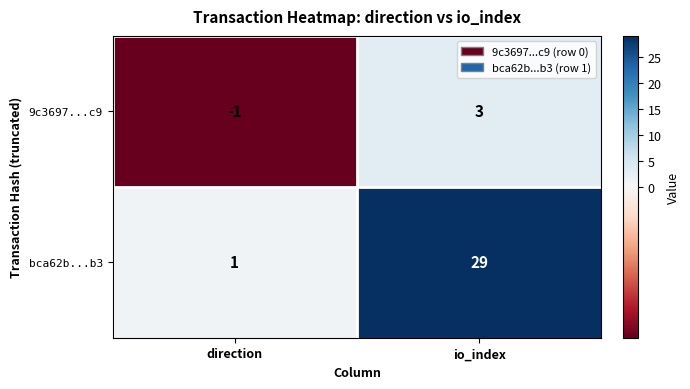

What is the approximate value of 9c3697...c9 at io_index?

3